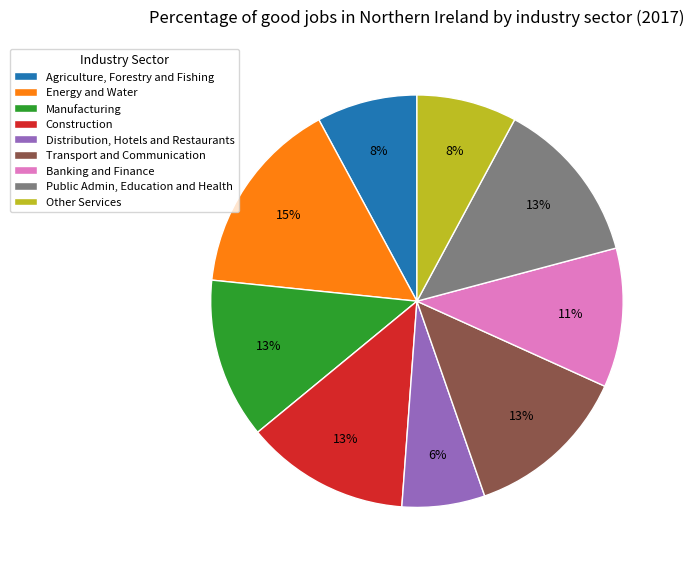

Do Banking and Finance and Public Admin, Education and Health together represent more than half of the pie?

No